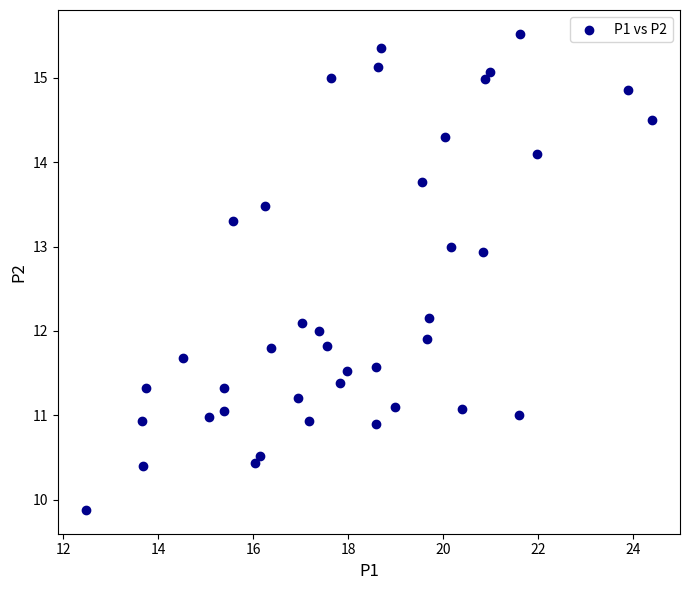

What is the range of X values (max minus min)?

11.9